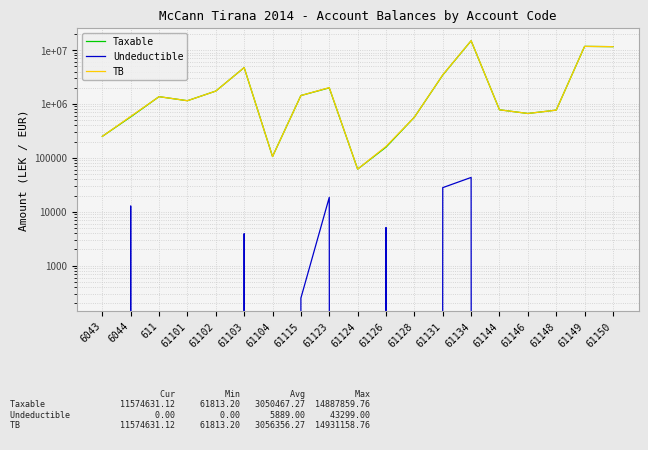

Is the value of TB at 61126 greater than the value of Taxable at 61128?

No